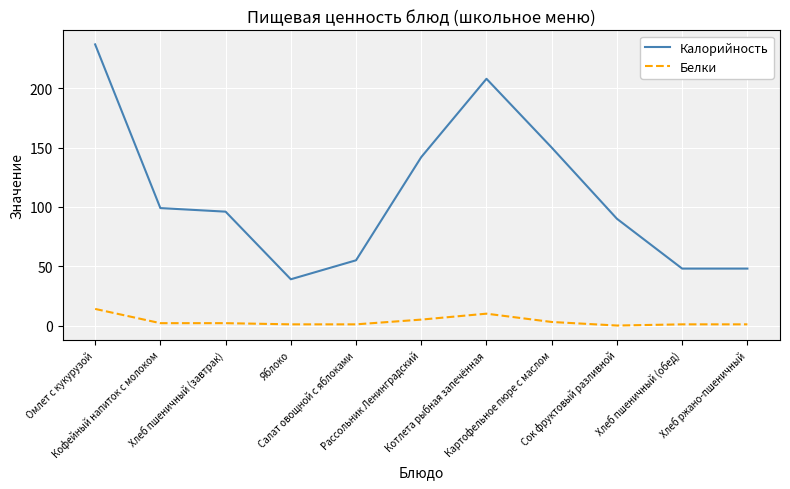

Rank the series by their maximum value, from highest to lowest.

Калорийность, Белки